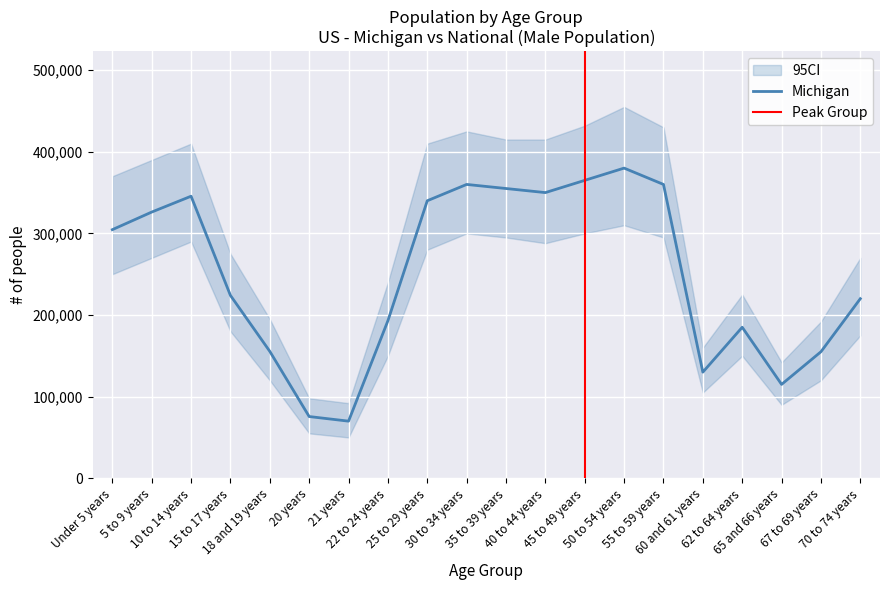

Which category has the highest value across all series?

50 to 54 years